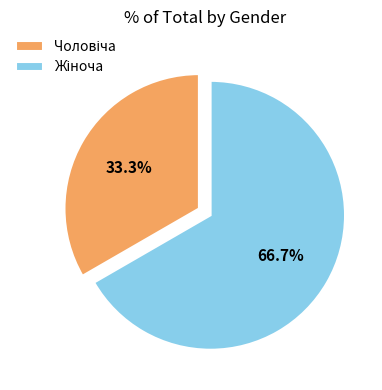

Count the number of slices in the pie.

2